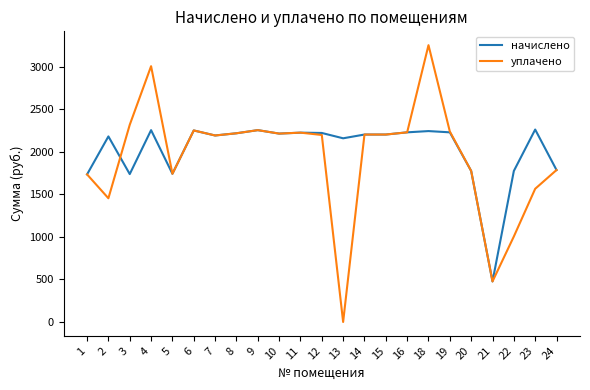

Where is the first local minimum for уплачено?

2